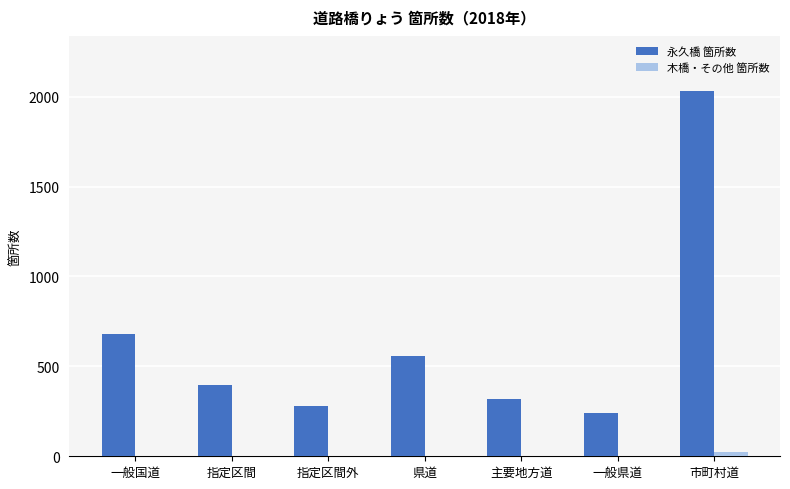

How many groups of bars are there?

7